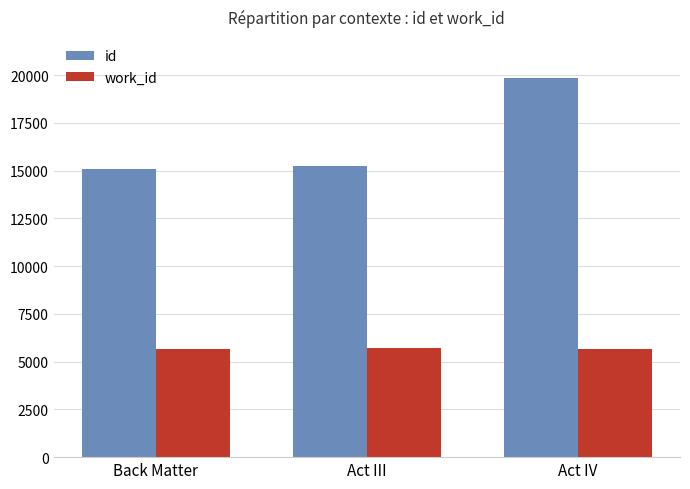

The work_id series shows 5638 at Back Matter. True or false?

True